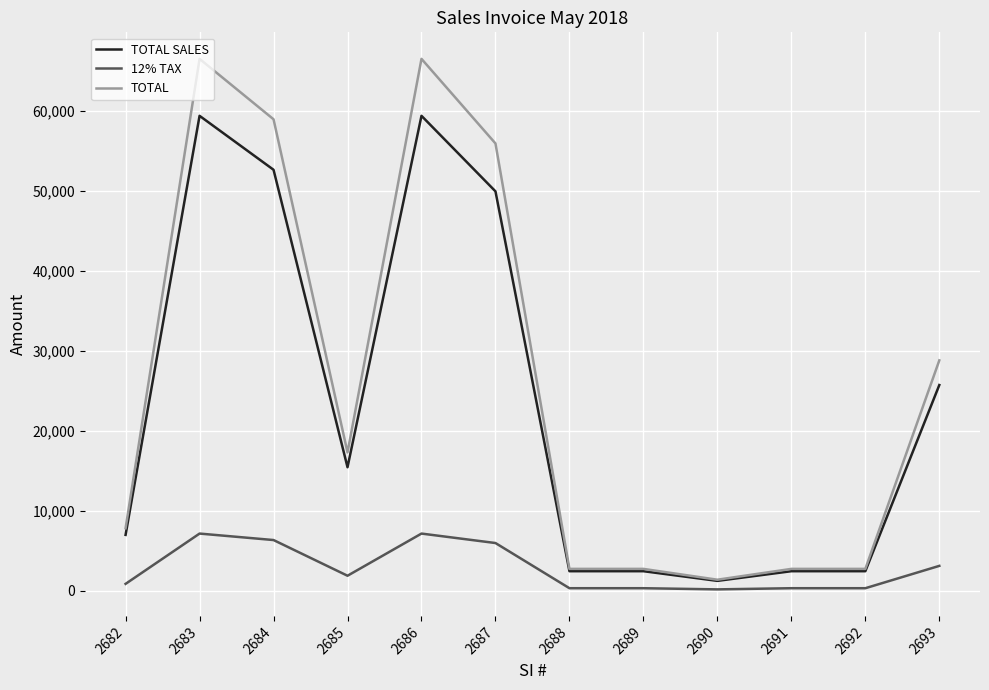

Is it true that 12% TAX equals 1851.4 at 2685?

True